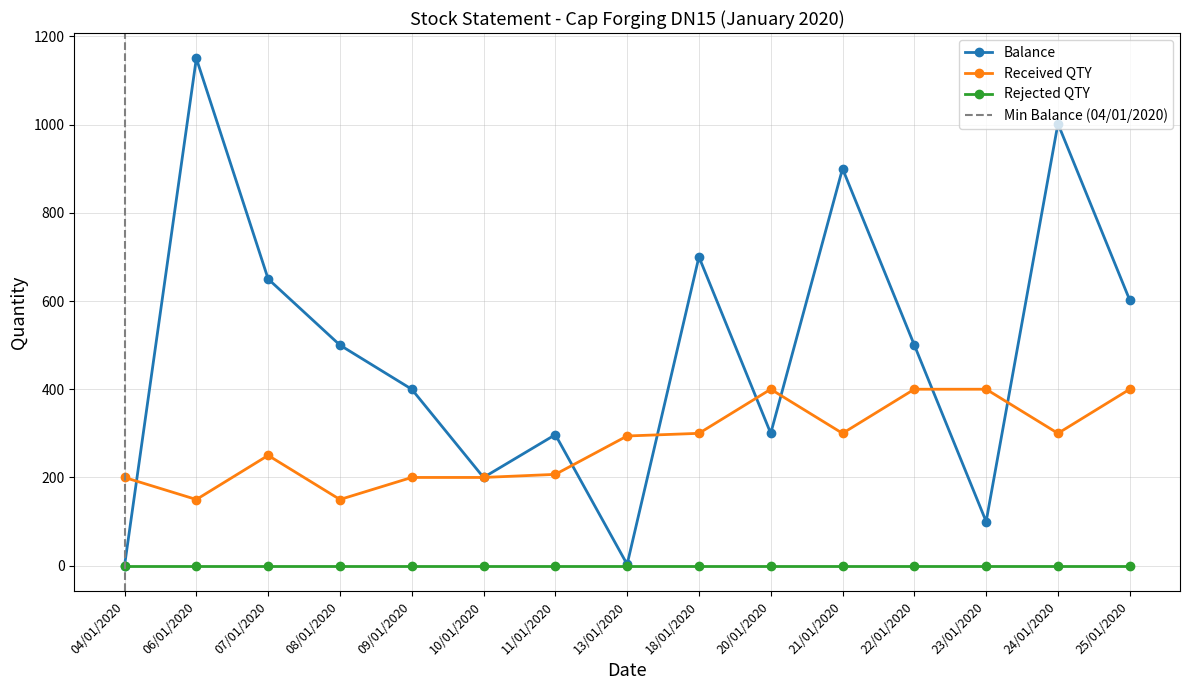

How many interior local peaks does the Balance series have?

5